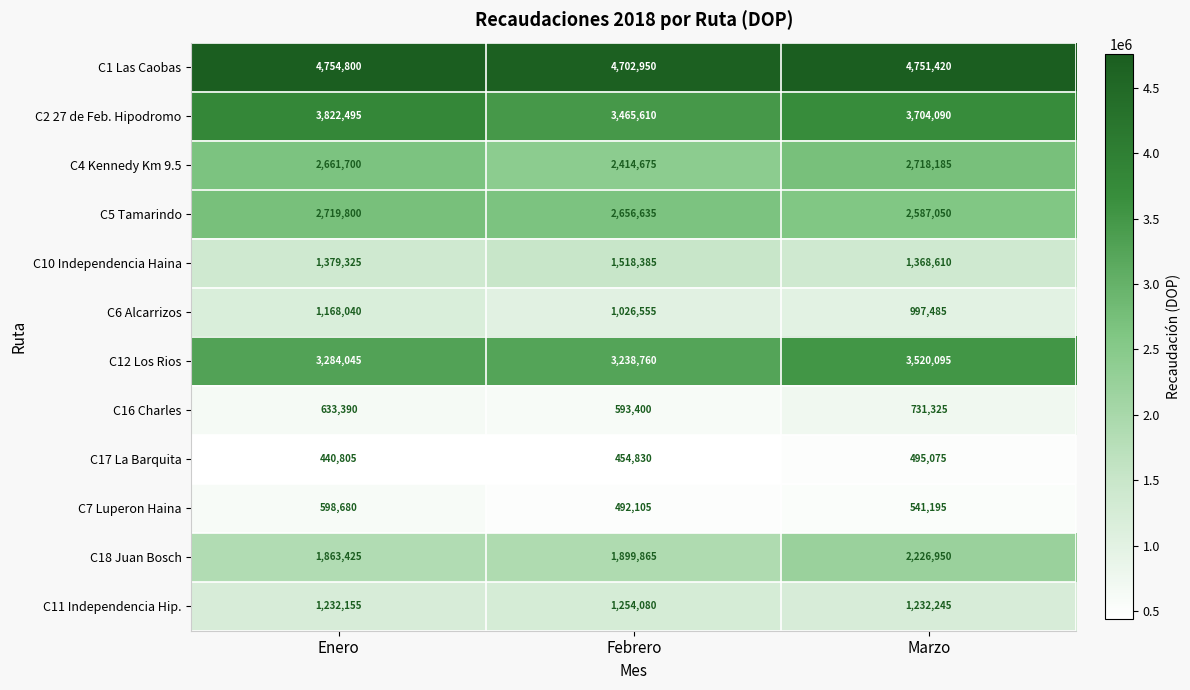

Which label corresponds to the largest value in the chart?

Enero